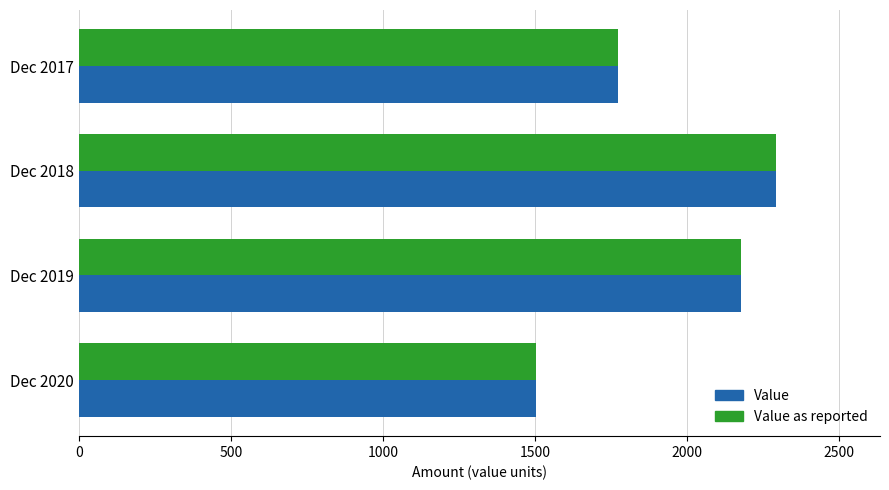

Where is Value nearest to the value 1896?

Dec 2017